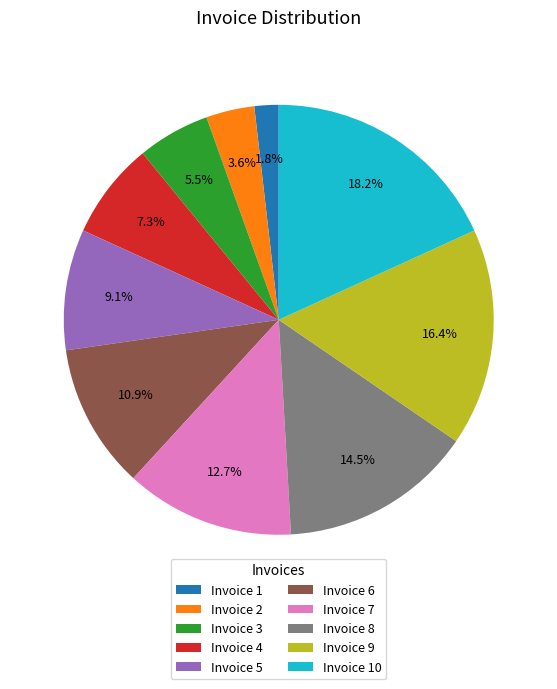

Combined, do Invoice 1 and Invoice 6 account for over 50%?

No